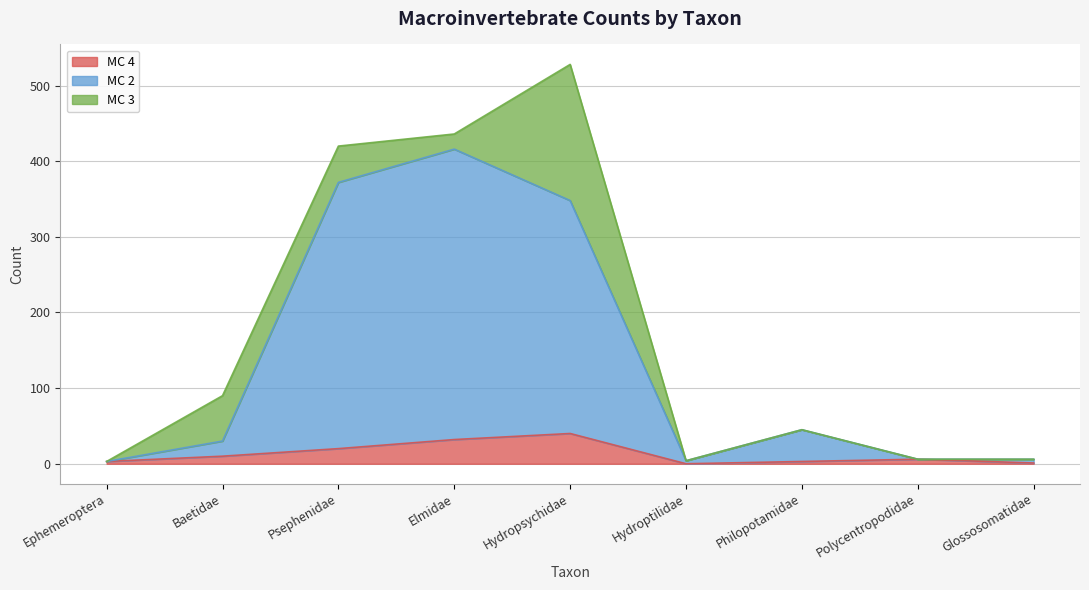

At which category is the sum across all series the highest?

Hydropsychidae